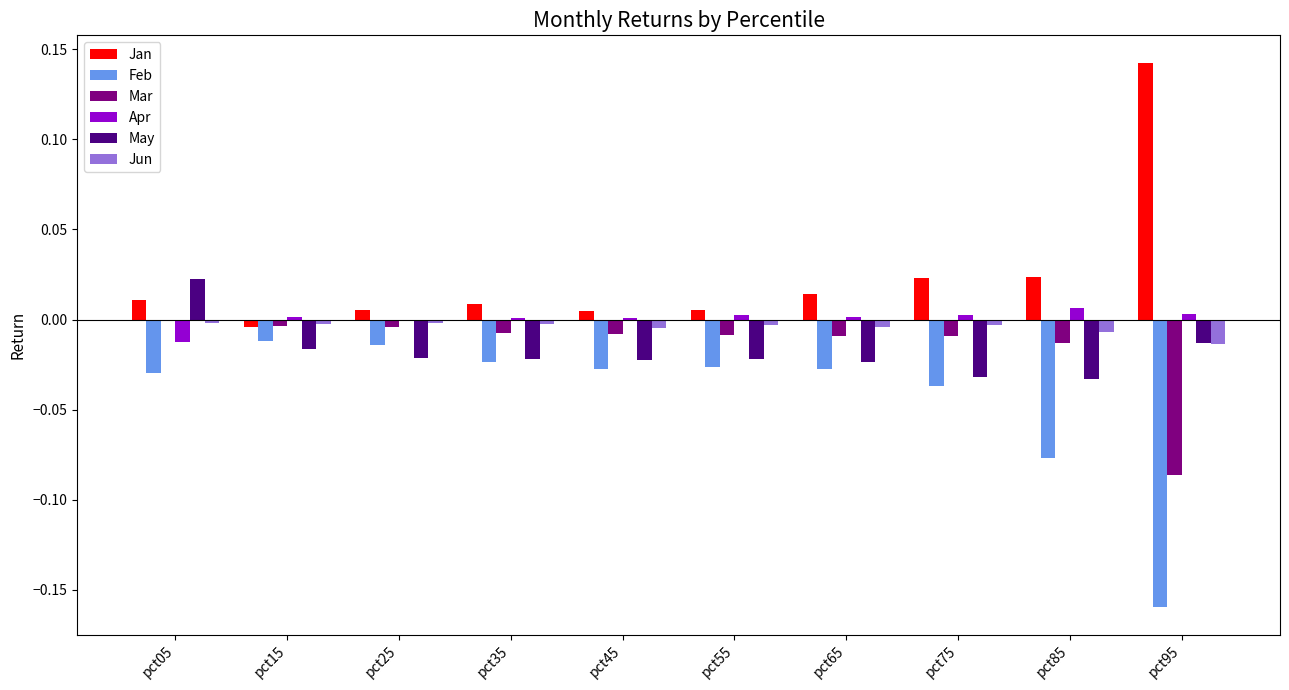

Is the value of Jun at pct85 greater than the value of Apr at pct95?

No